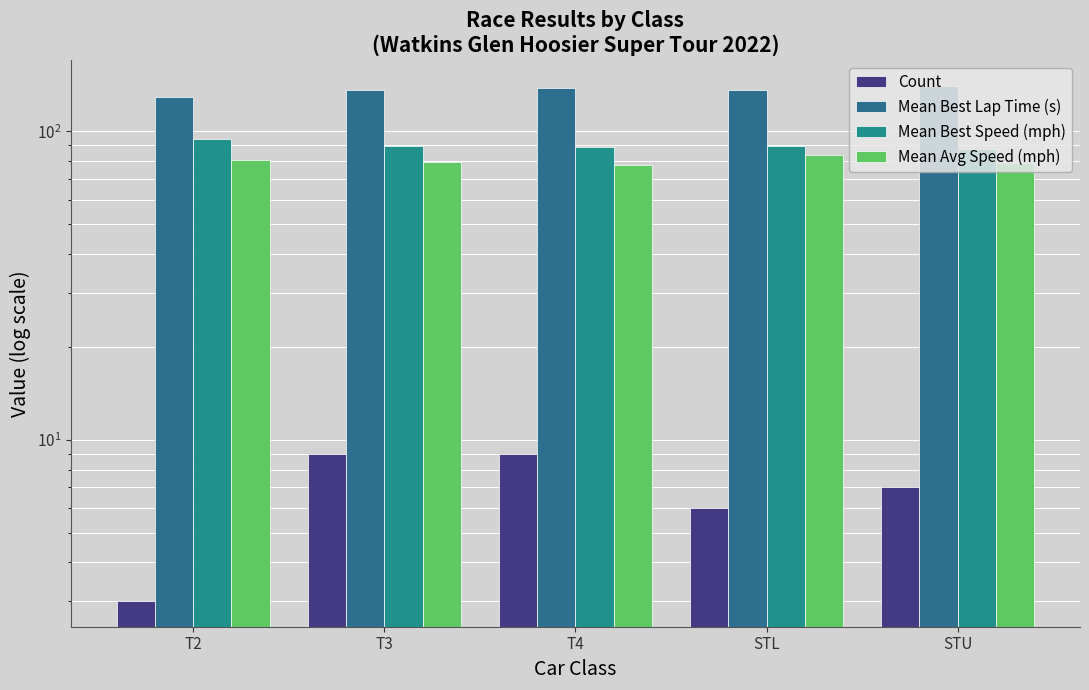

What is the sum of the Mean Best Speed (mph) values at STL and T3?

179.7